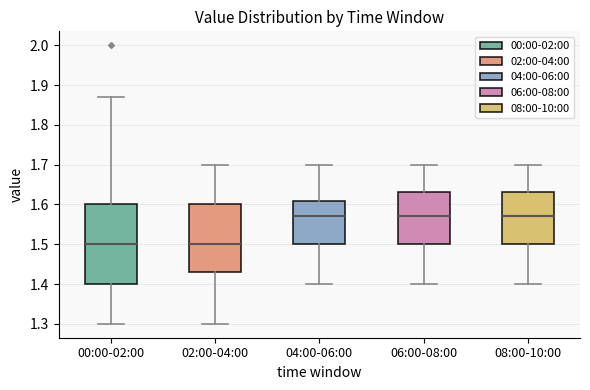

Reading left to right, transcribe this box plot: for each box, give where its median line is, the range the box spans, and where its two whiskers end, as read against the y-axis. The values are not printed on the chart, so give them approximately, as read against the axis.

00:00-02:00: median 1.50, box 1.40 to 1.60, whiskers 1.30 to 1.87
02:00-04:00: median 1.50, box 1.43 to 1.60, whiskers 1.30 to 1.70
04:00-06:00: median 1.57, box 1.50 to 1.61, whiskers 1.40 to 1.70
06:00-08:00: median 1.57, box 1.50 to 1.63, whiskers 1.40 to 1.70
08:00-10:00: median 1.57, box 1.50 to 1.63, whiskers 1.40 to 1.70